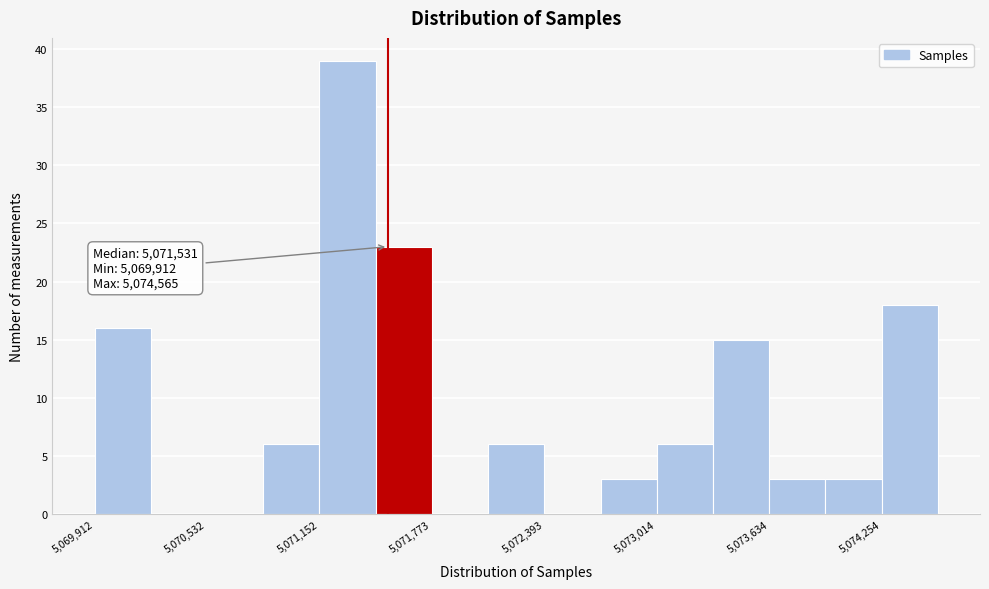

Around what value on the x-axis is the tallest bar? Give the approximate position of its centre, as read against the axis.

5071300